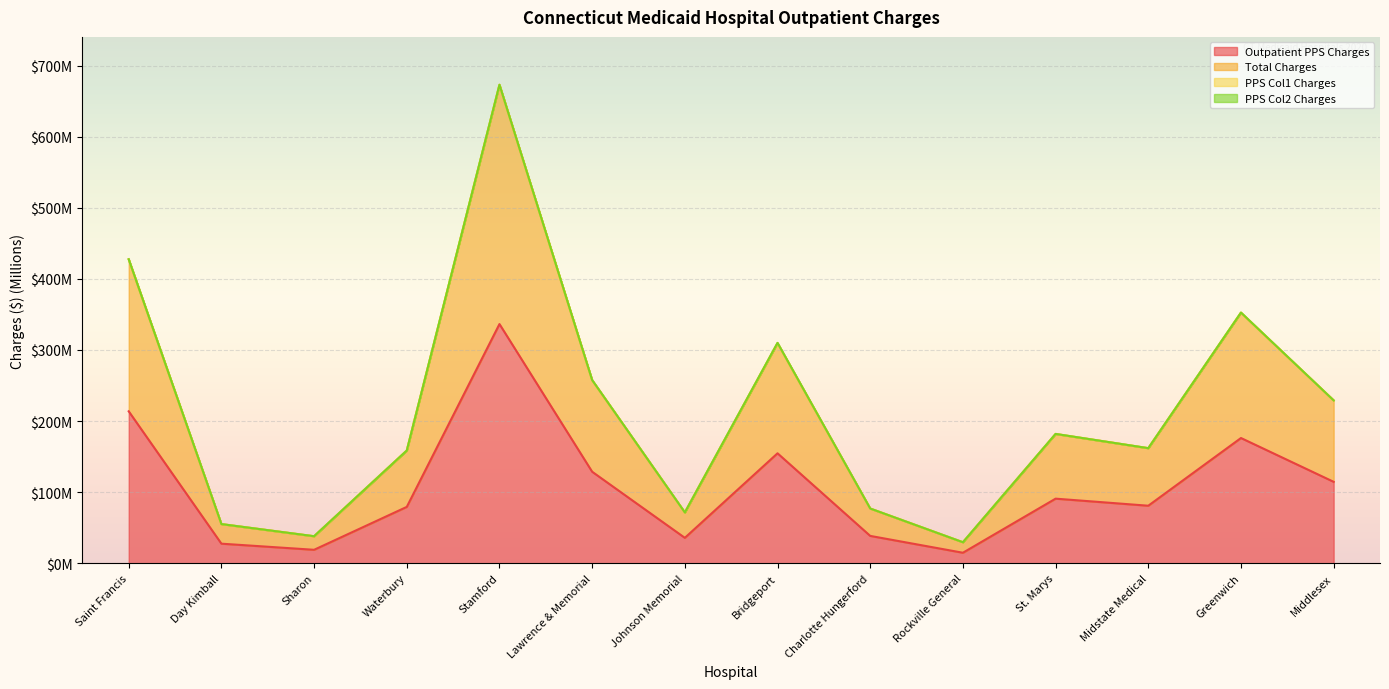

Does the chart display data point markers on the line(s)?

No